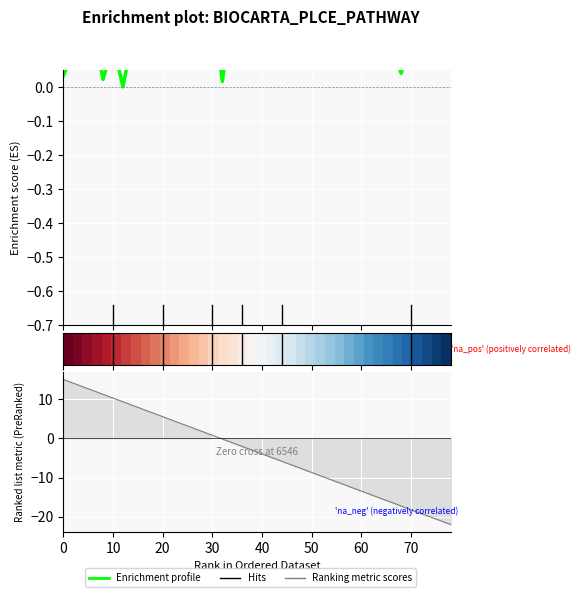

How many lines are shown in the chart?

2